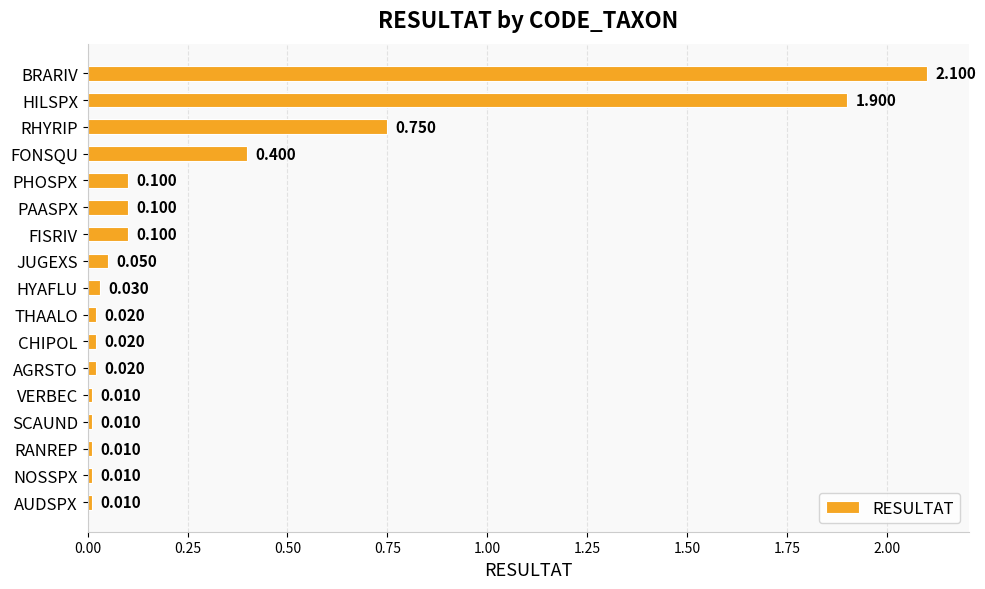

What is the label of the 17th bar from the bottom?

BRARIV